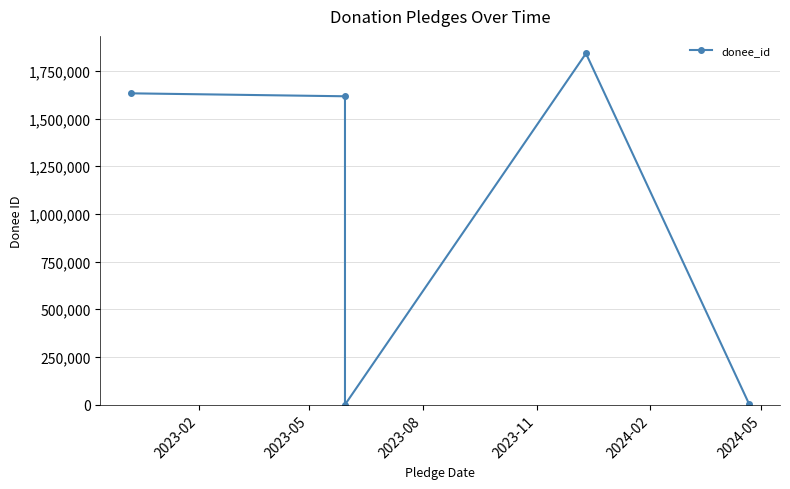

How many values exceed 1616546?

2